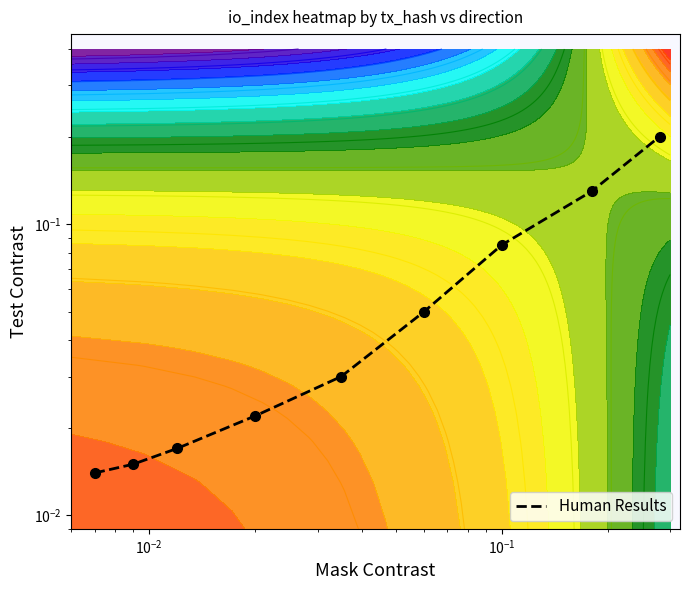

What is the average value?

0.1